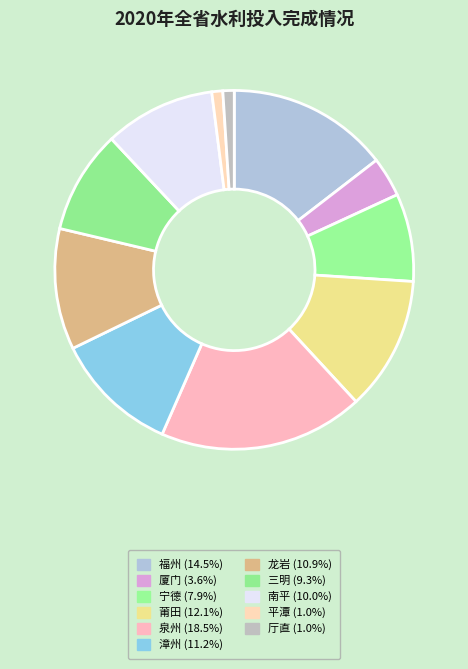

Count the number of slices in the pie.

11